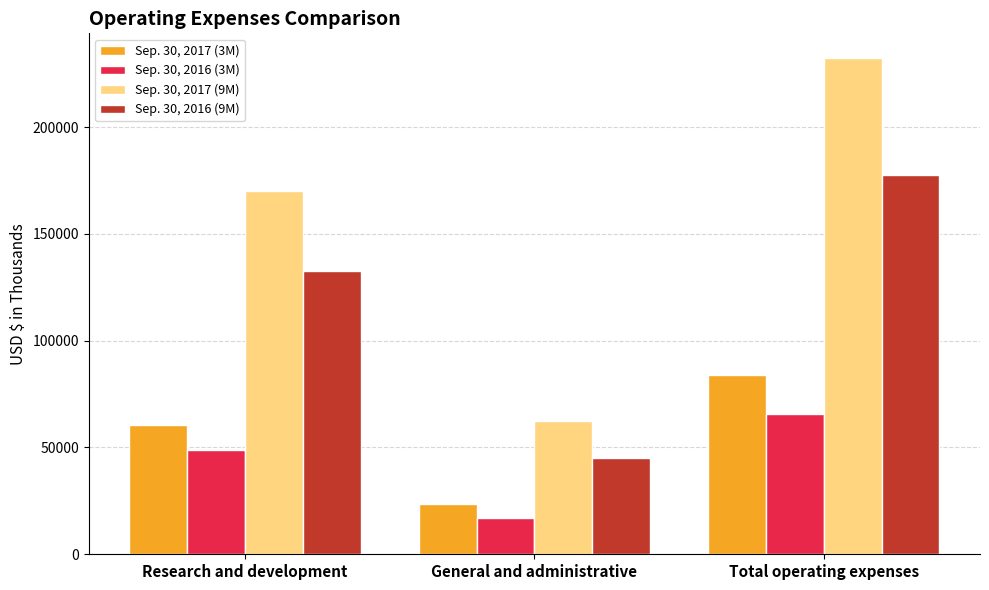

Is the value of Sep. 30, 2016 (9M) at General and administrative greater than the value of Sep. 30, 2017 (9M) at Research and development?

No